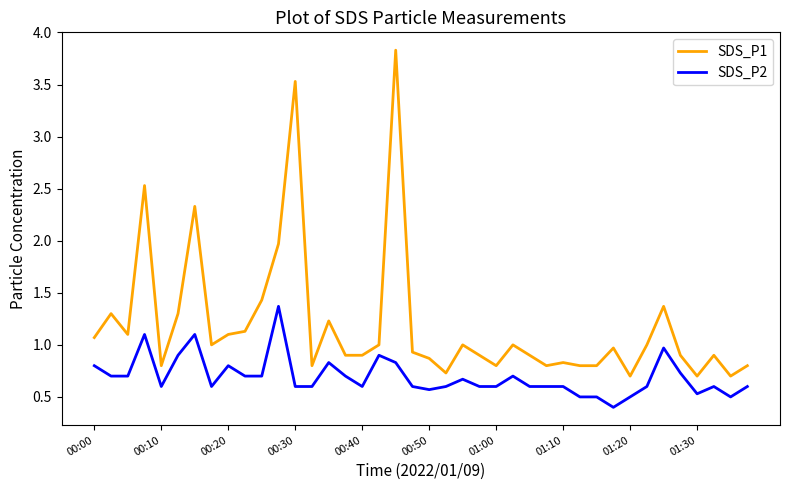

Which series has the widest spread of values?

SDS_P1